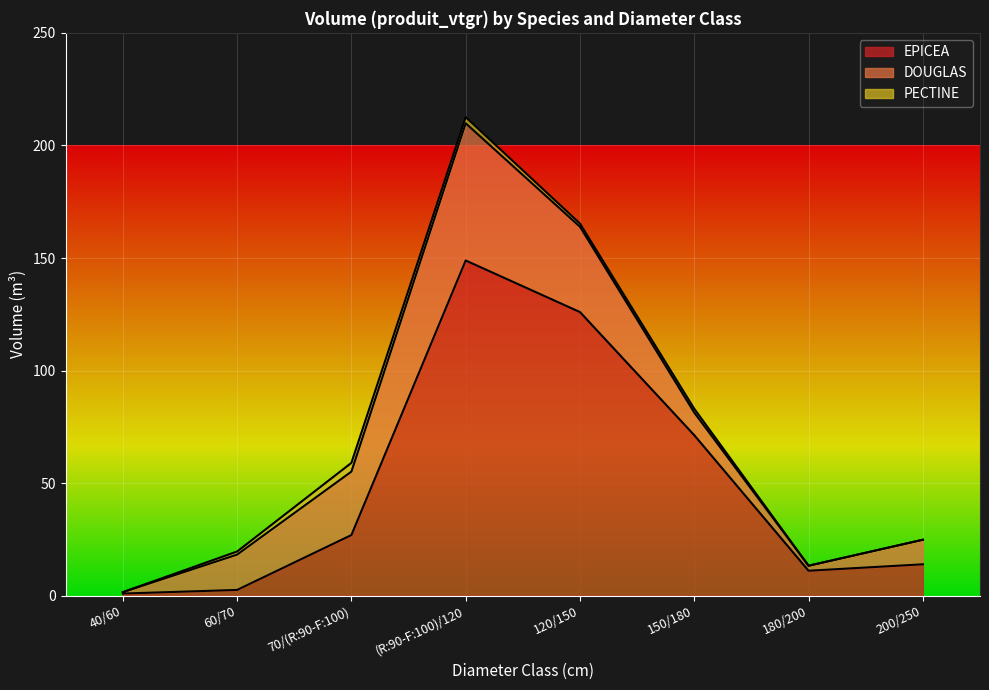

At which label does EPICEA reach its minimum?

40/60